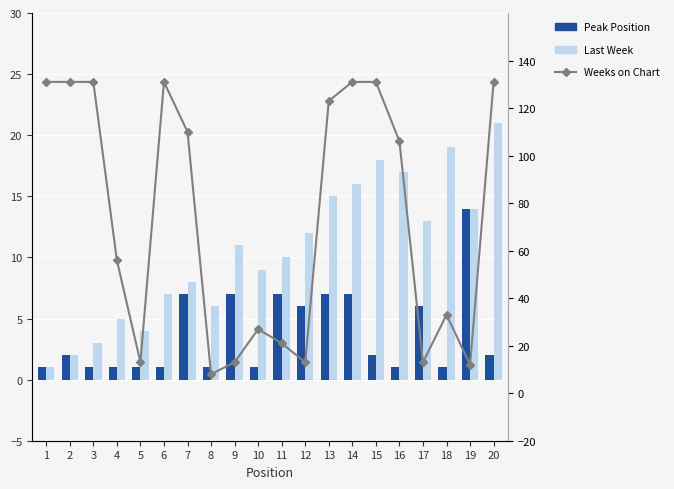

What is the difference between the maximum and minimum values in the Peak Position series?

13